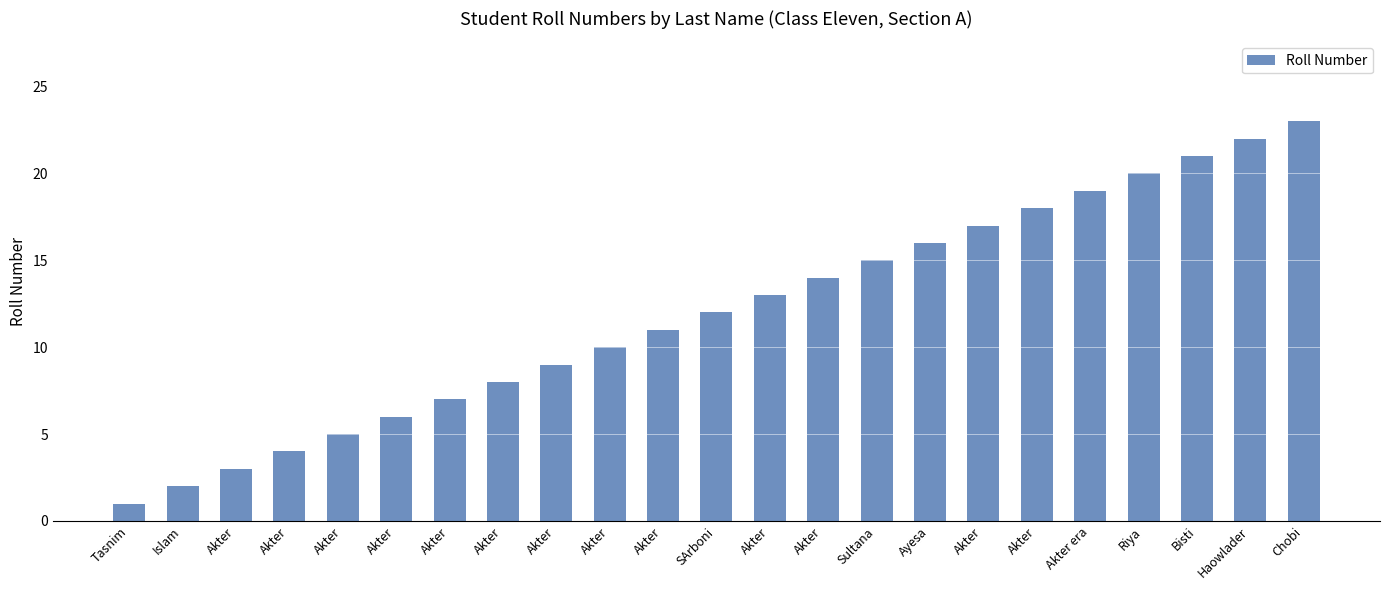

How many distinct data groups are displayed?

1